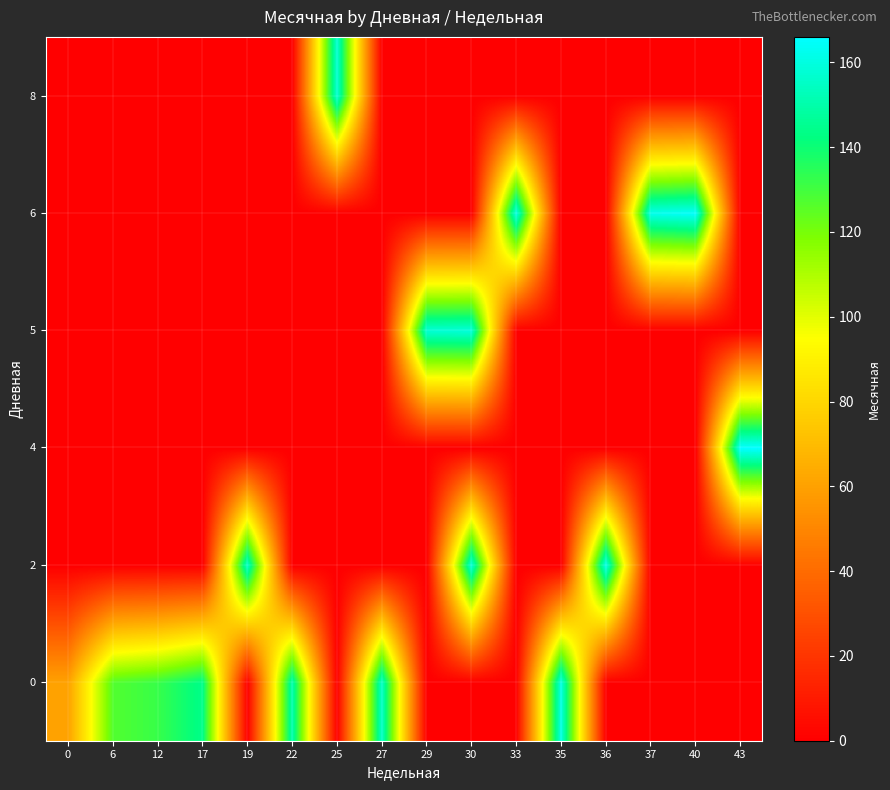

Reading left to right, list all the values displayed in this chart.

0: 0=60.4	6=127.0	12=132.0	17=144.0	19=0.0	22=151.0	25=0.0	27=156.0	29=0.0	30=0.0	33=0.0	35=161.0	36=0.0	37=0.0	40=0.0	43=0.0
2: 0=0.0	6=0.0	12=0.0	17=0.0	19=156.0	22=0.0	25=0.0	27=0.0	29=0.0	30=159.0	33=0.0	35=0.0	36=162.0	37=0.0	40=0.0	43=0.0
4: 0=0.0	6=0.0	12=0.0	17=0.0	19=0.0	22=0.0	25=0.0	27=0.0	29=0.0	30=0.0	33=0.0	35=0.0	36=0.0	37=0.0	40=0.0	43=166.0
5: 0=0.0	6=0.0	12=0.0	17=0.0	19=0.0	22=0.0	25=0.0	27=0.0	29=158.0	30=159.0	33=0.0	35=0.0	36=0.0	37=0.0	40=0.0	43=0.0
6: 0=0.0	6=0.0	12=0.0	17=0.0	19=0.0	22=0.0	25=0.0	27=0.0	29=0.0	30=0.0	33=161.0	35=0.0	36=0.0	37=162.0	40=165.0	43=0.0
8: 0=0.0	6=0.0	12=0.0	17=0.0	19=0.0	22=0.0	25=158.0	27=0.0	29=0.0	30=0.0	33=0.0	35=0.0	36=0.0	37=0.0	40=0.0	43=0.0